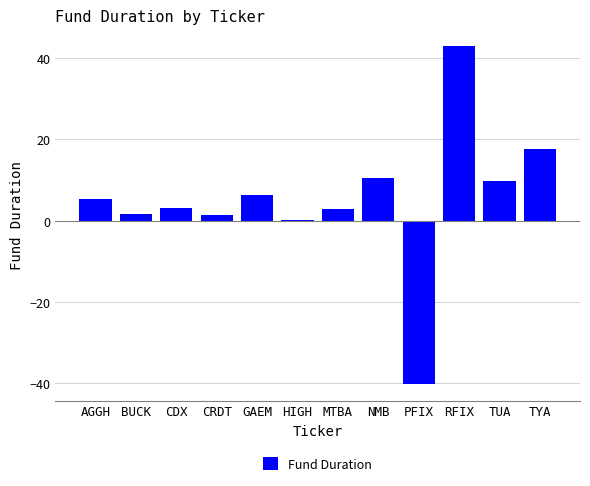

What value does the data have at TYA?

17.7